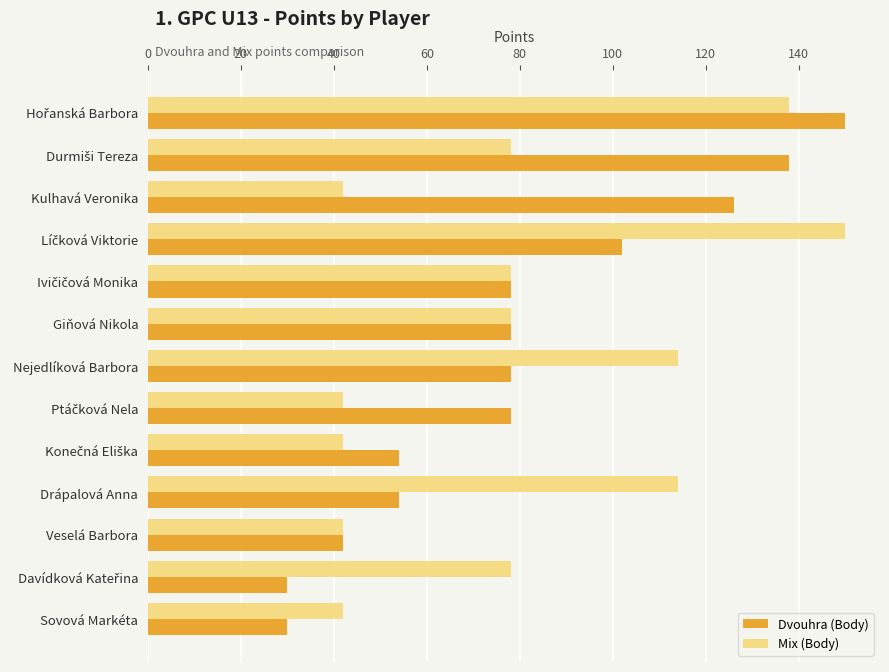

What is the average value of the Dvouhra (Body) series?

80